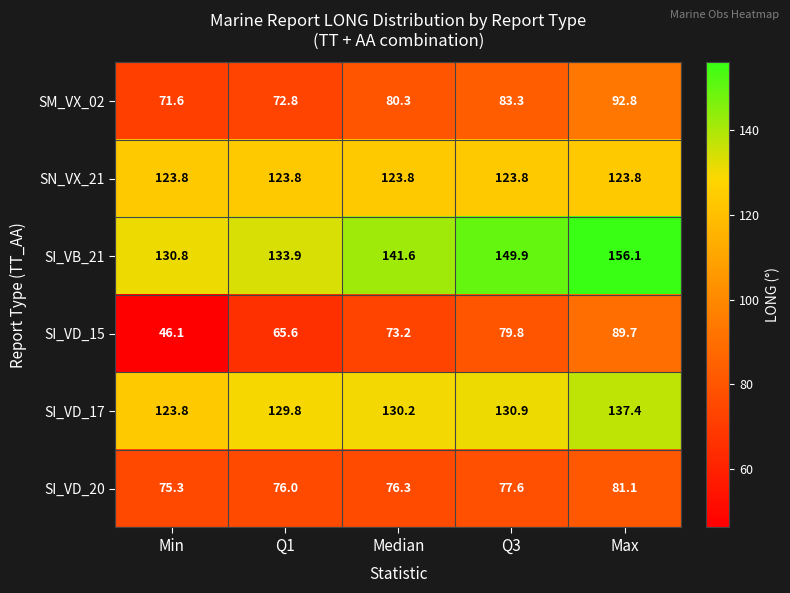

At how many categories does at least one series exceed 111?

5